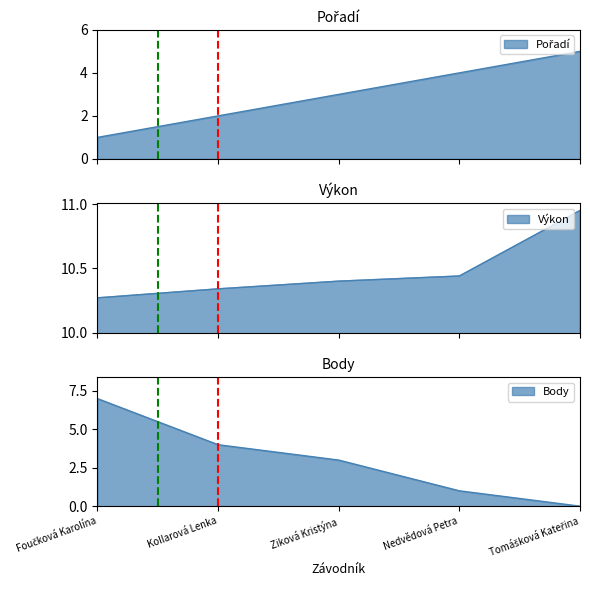

How many Pořadí values are between 2 and 4?

3